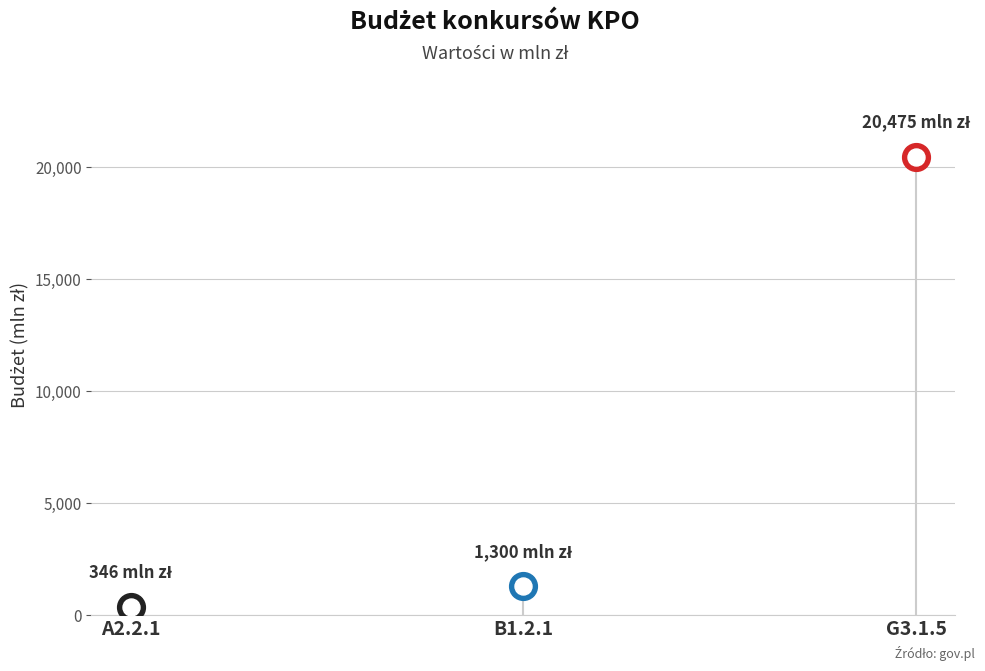

What is the ratio of the value at A2.2.1 to the value at B1.2.1?

0.3